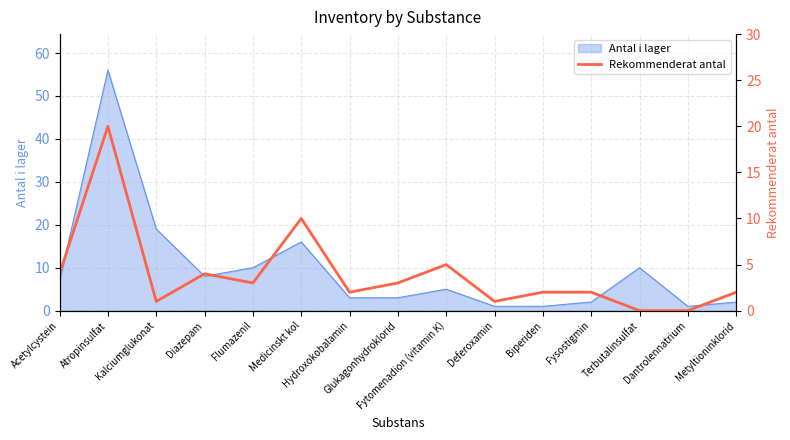

What is the label of the 2nd point from the right?

Dantrolennatrium